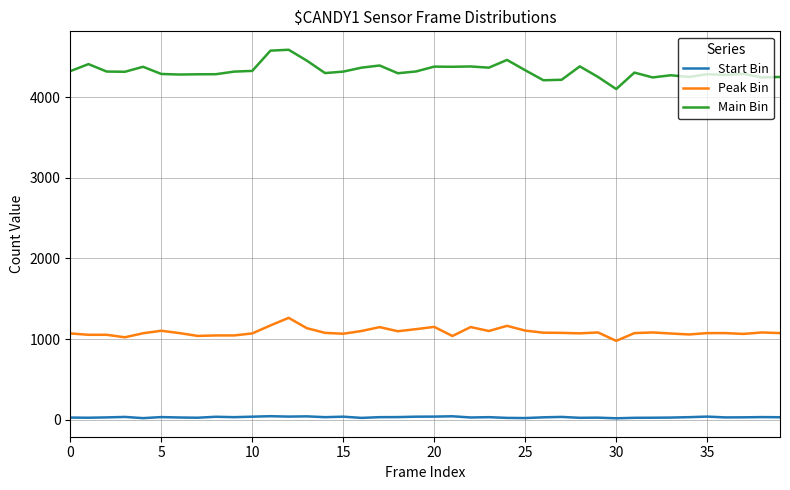

Which series has the largest total across all categories?

Main Bin